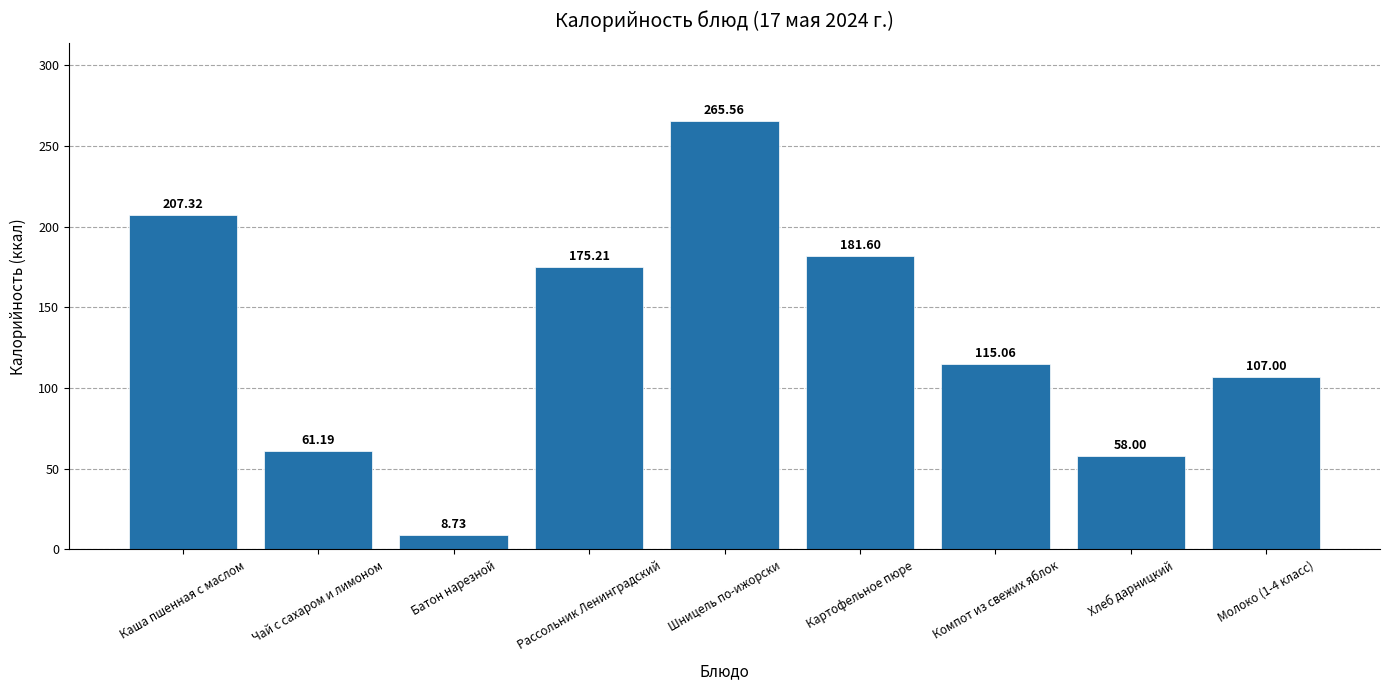

What is the change in value from Шницель по-ижорски to Молоко (1-4 класс)?

-158.6